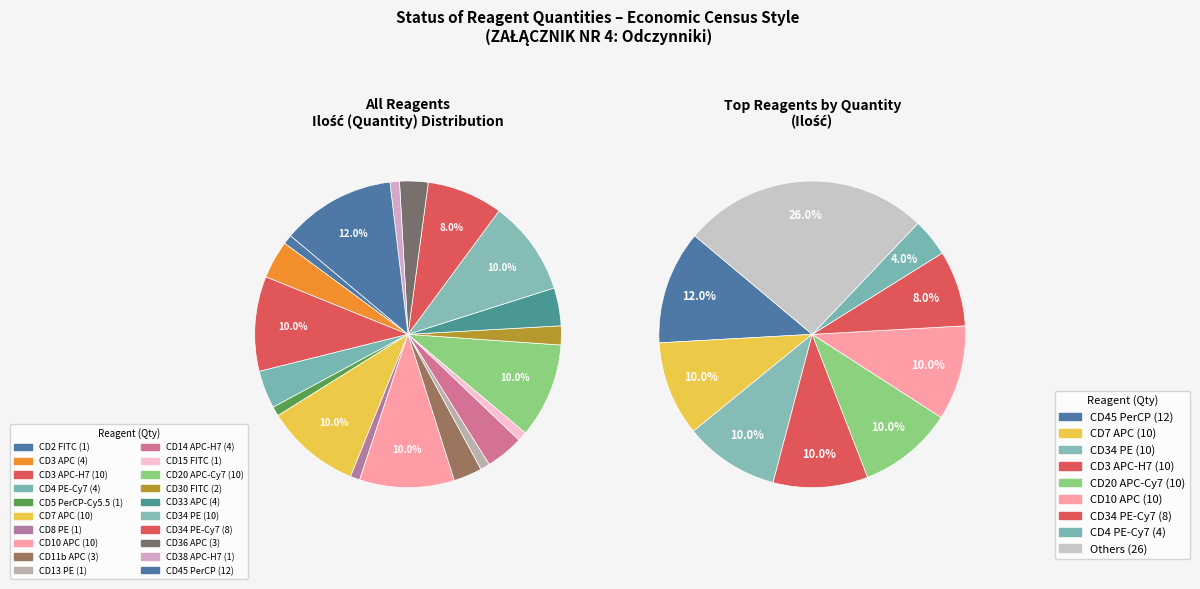

Is CD34 PE the majority of the pie?

No